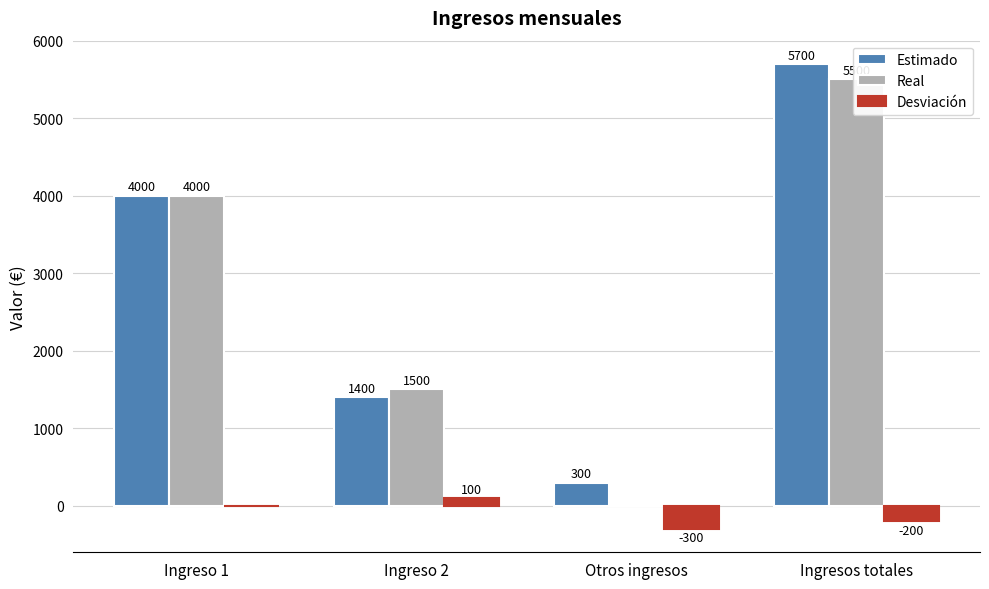

True or false: Desviación has a value of -200 at Ingresos totales.

True